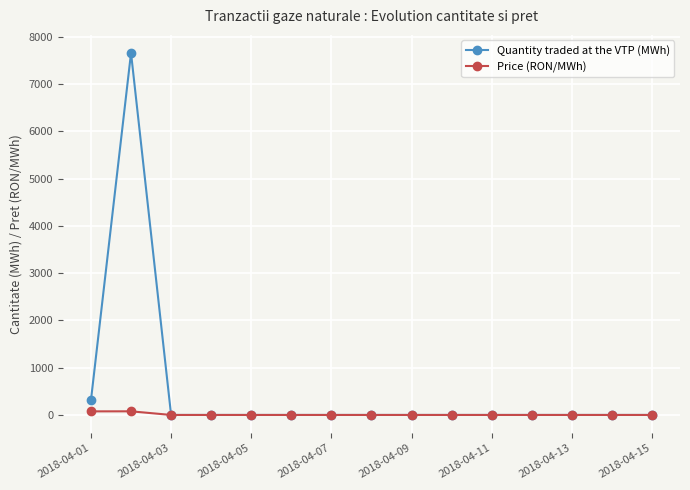

Rank the series by their maximum value, from highest to lowest.

Quantity traded at the VTP (MWh), Price (RON/MWh)